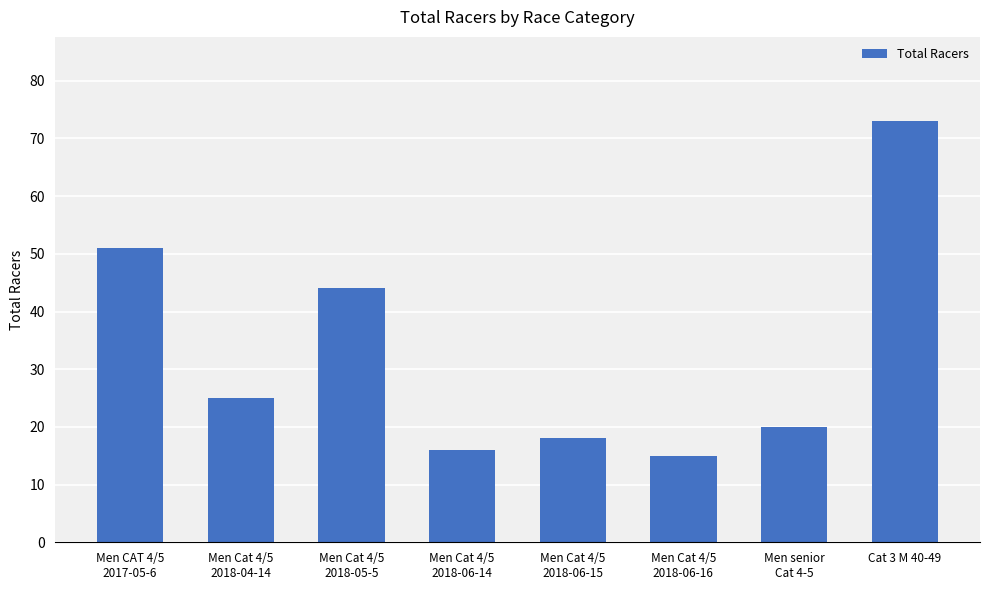

Is it true that the value at Men Cat 4/5
2018-05-5 is 28?

False